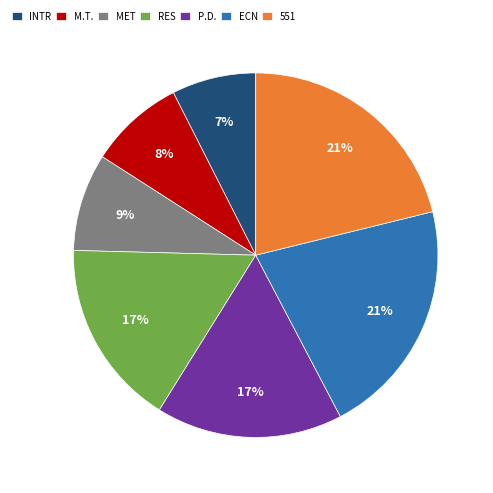

Is there a majority slice in this chart?

No